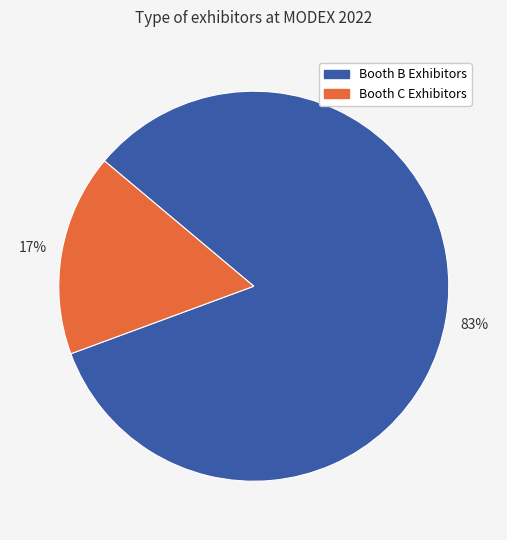

To the nearest percent, what is the average slice percentage?

50%